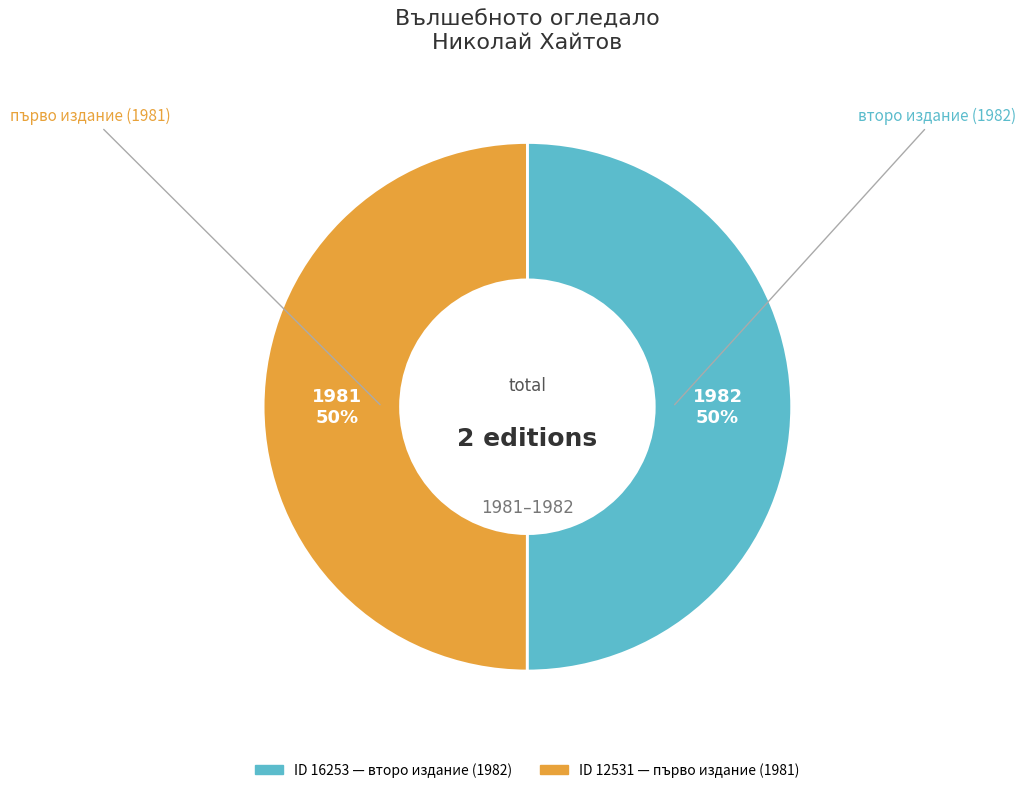

To the nearest percent, what is the average slice percentage?

50%